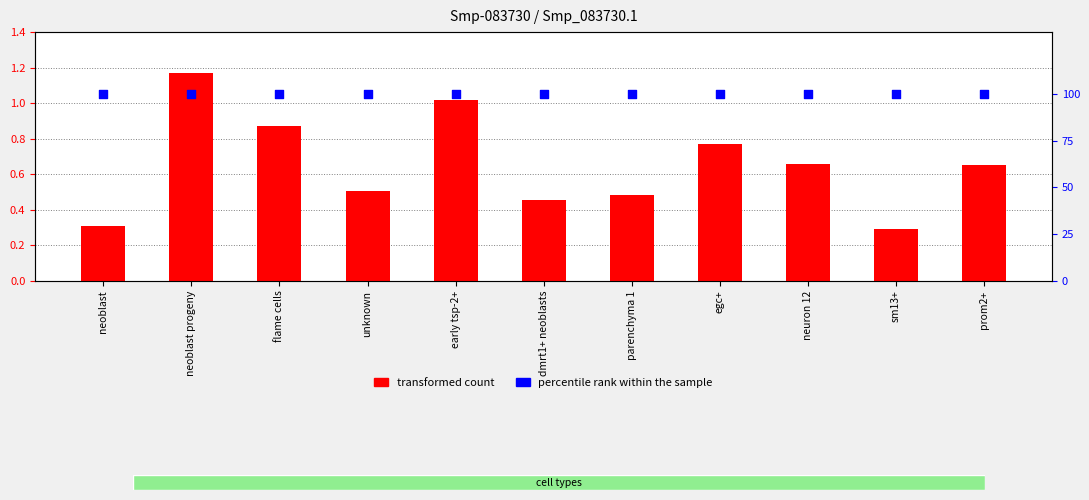

At how many categories does at least one series exceed 41?

11